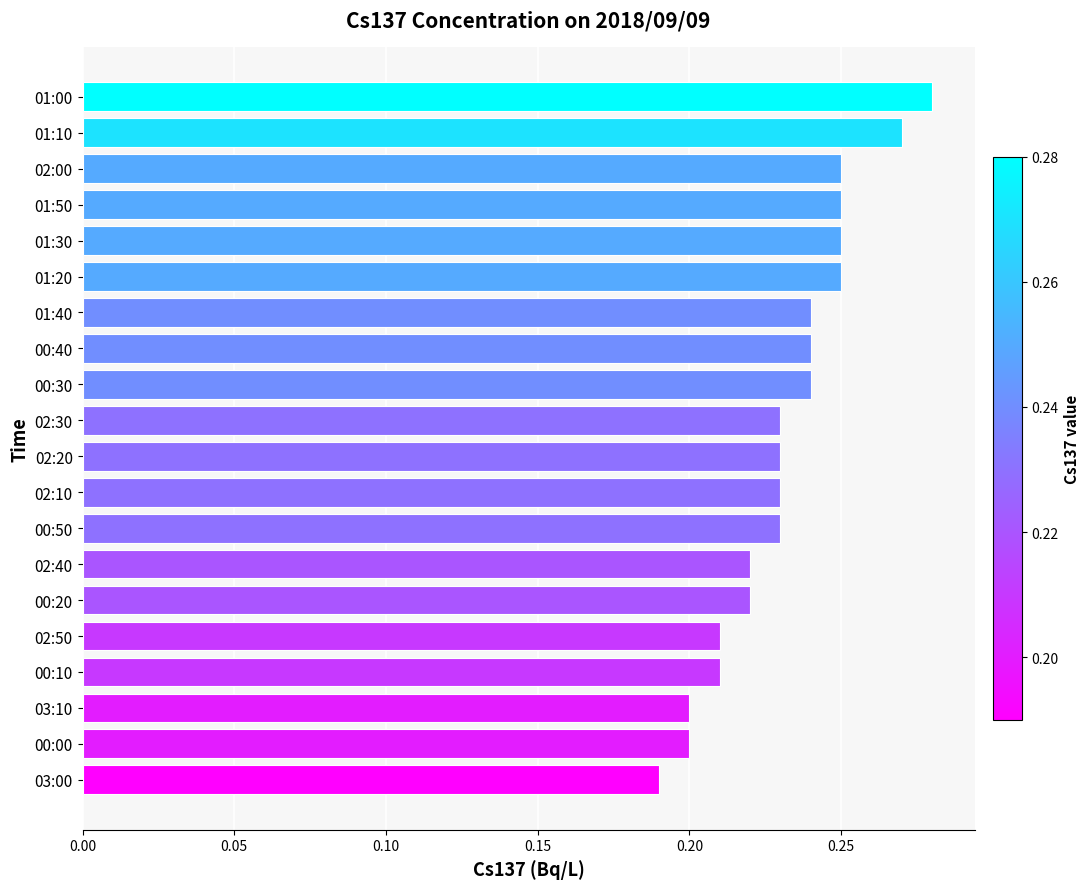

What is the sum of all values?

4.6